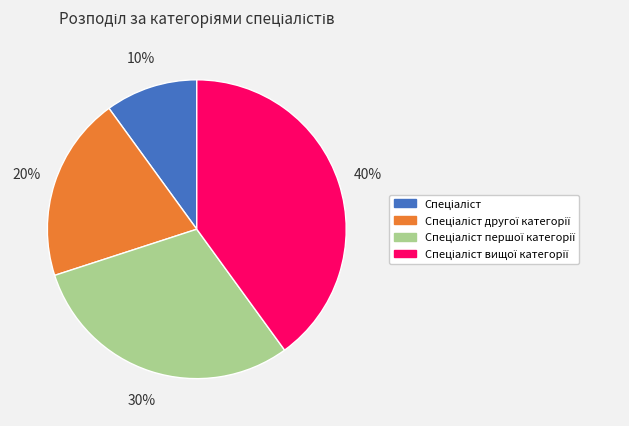

Is there any slice that represents more than half of the pie?

No